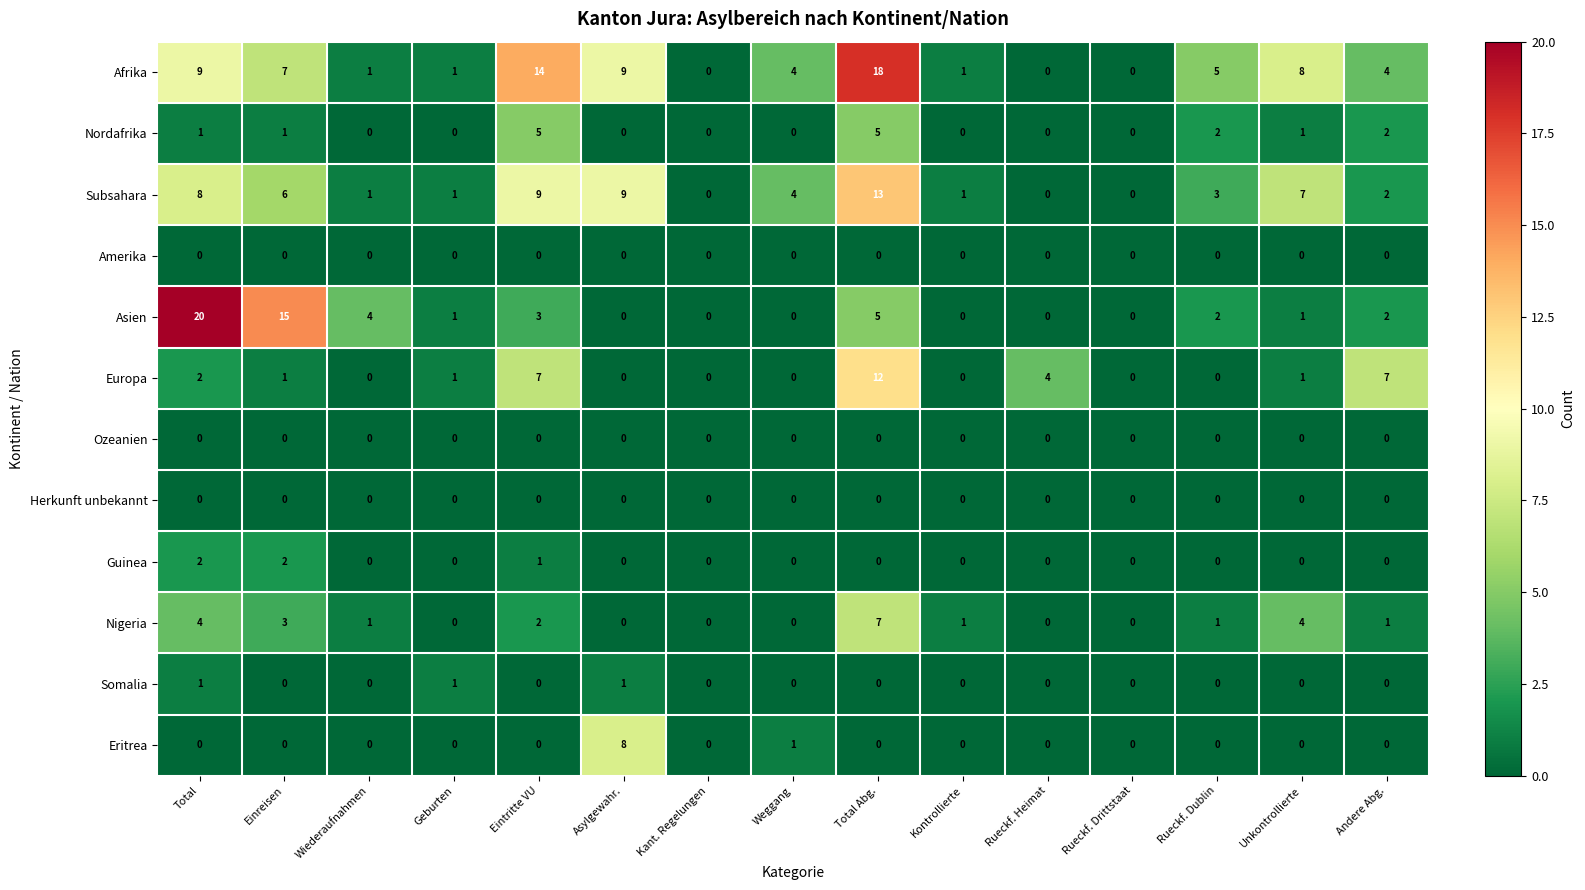

At which label does Europa first exceed 1?

Total